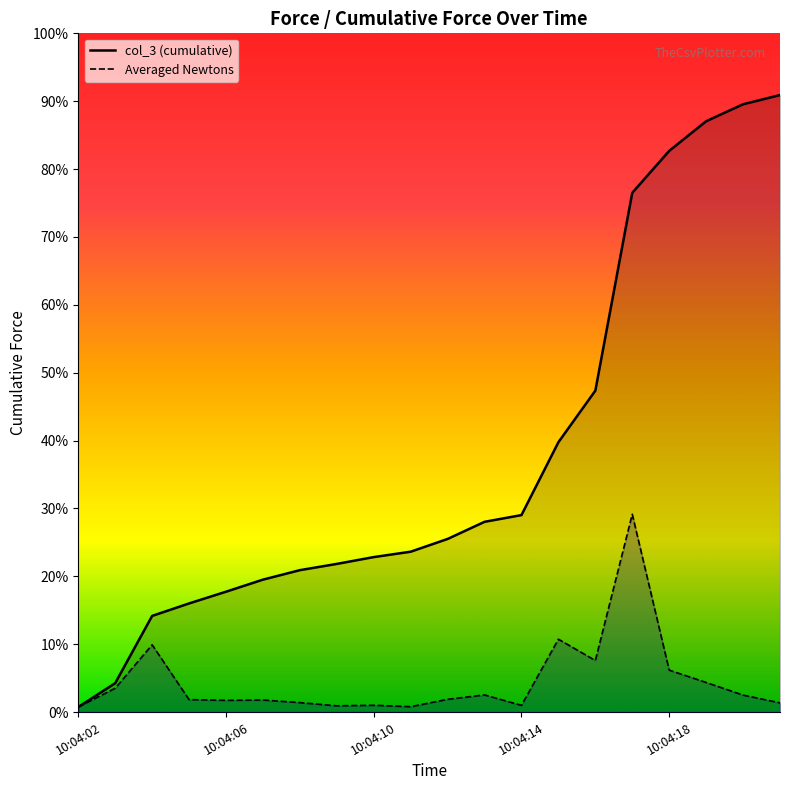

Is it true that col_3 equals 13.1 at 10:04:13?

False